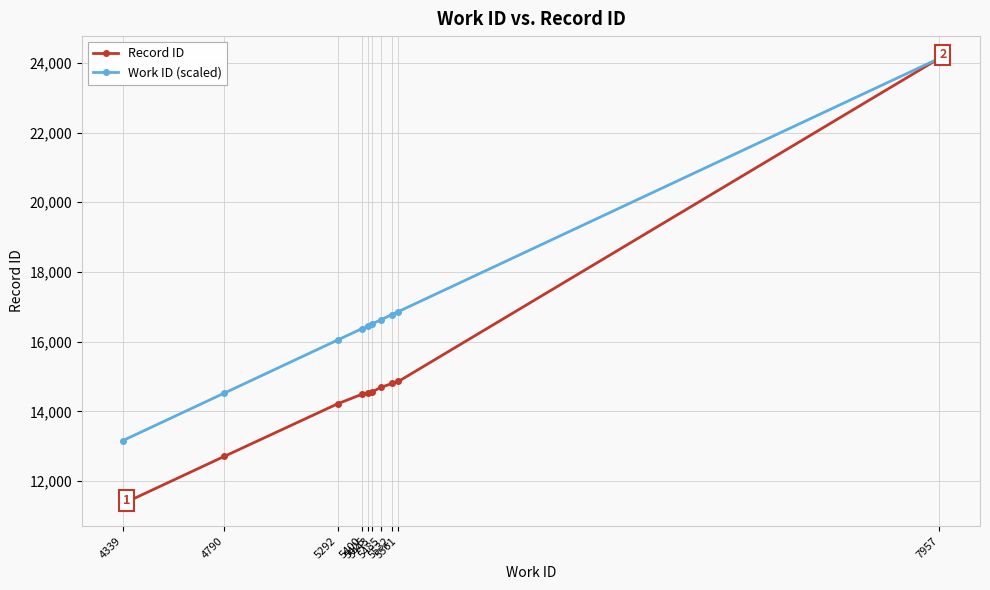

Rank the series by their average value, from highest to lowest.

Work ID (scaled), Record ID